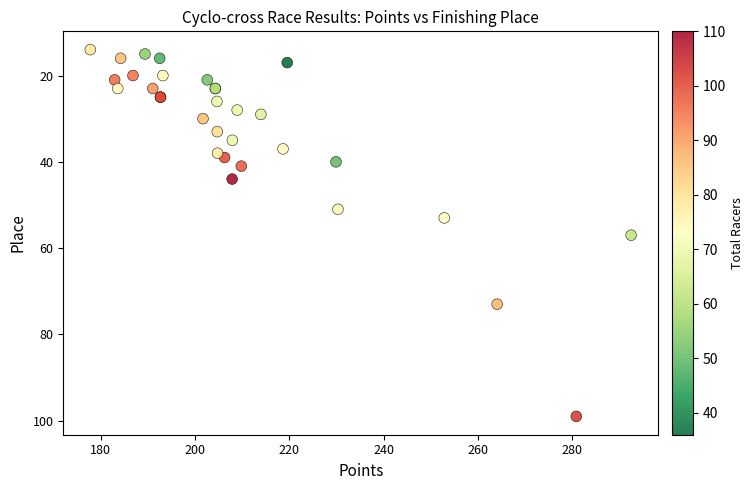

What Y value in the scatter plot is closest to 56?

57